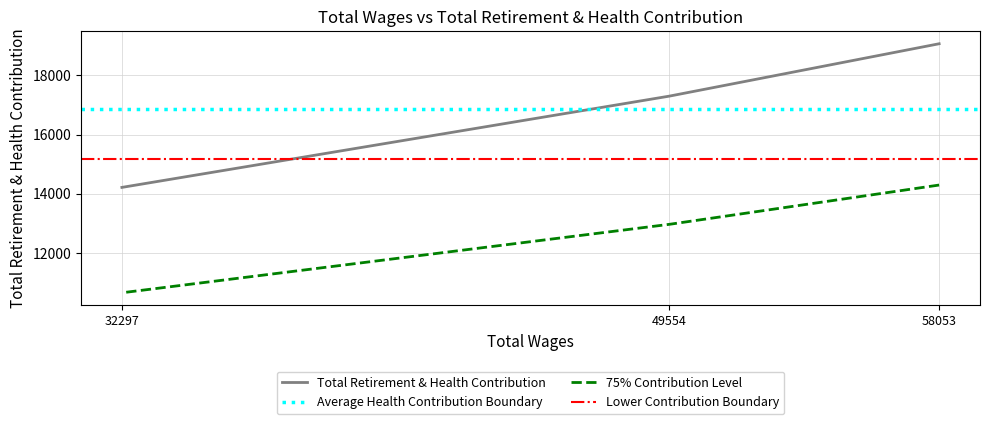

Count the values in the range 14217 to 19062.

3